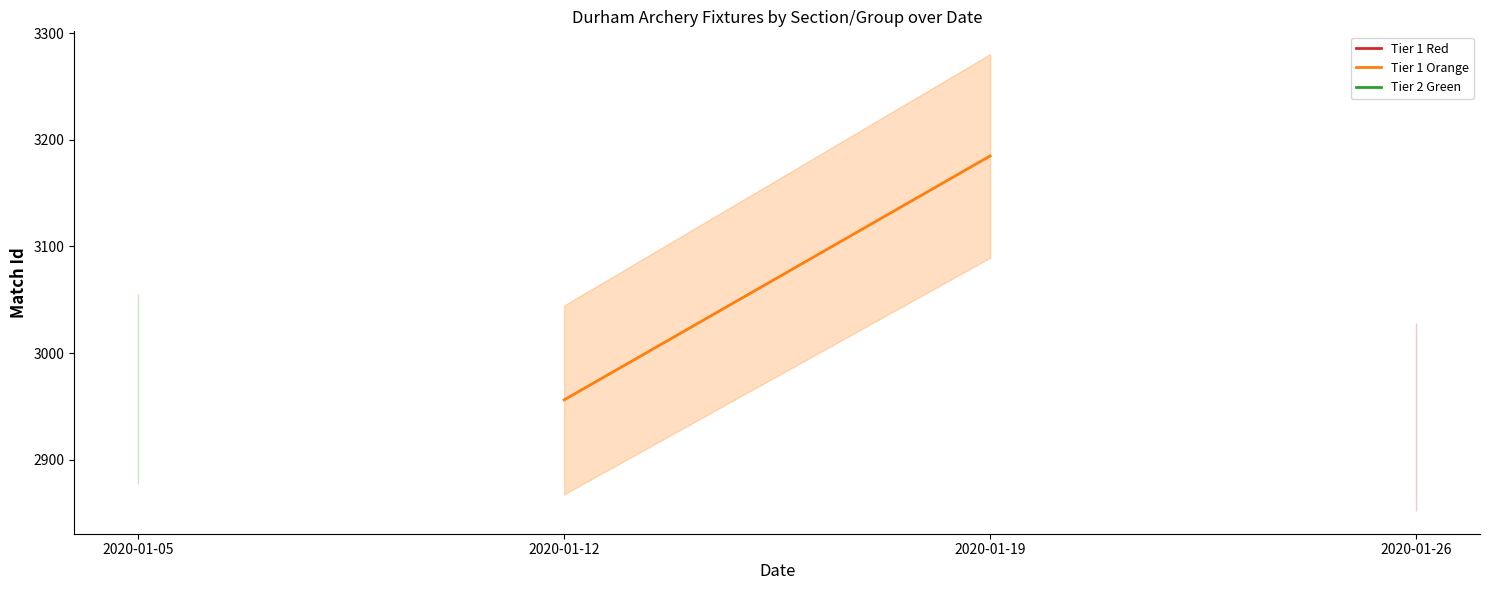

How many positive values does the Tier 2 Green series have?

1